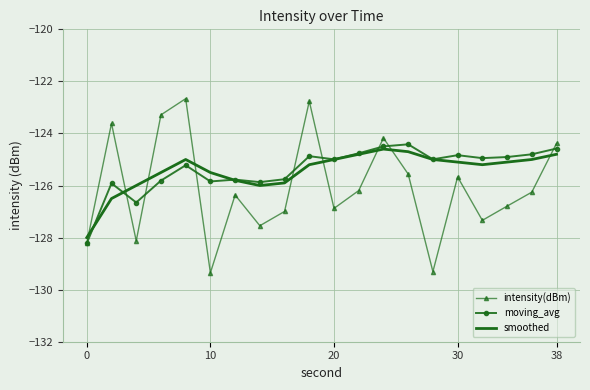

How many values in the intensity(dBm) series are below -126?

12